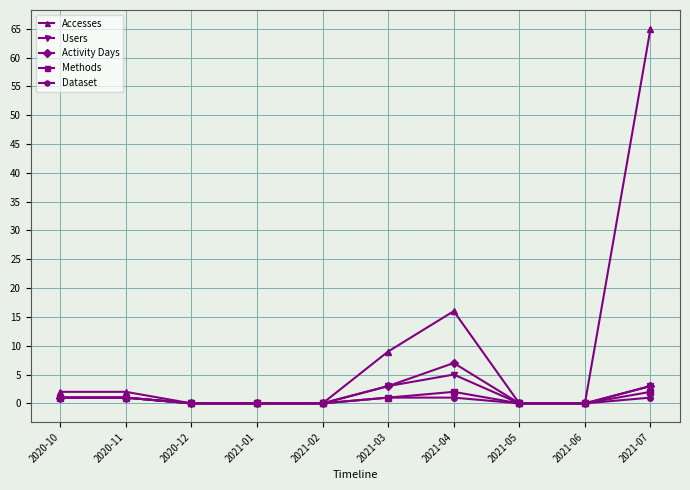

At which category does the chart reach its peak across all series?

2021-07